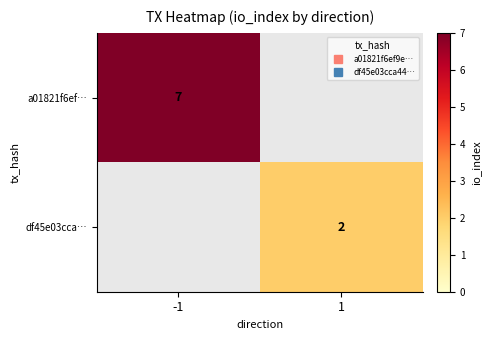

At how many categories does at least one series exceed 6?

1